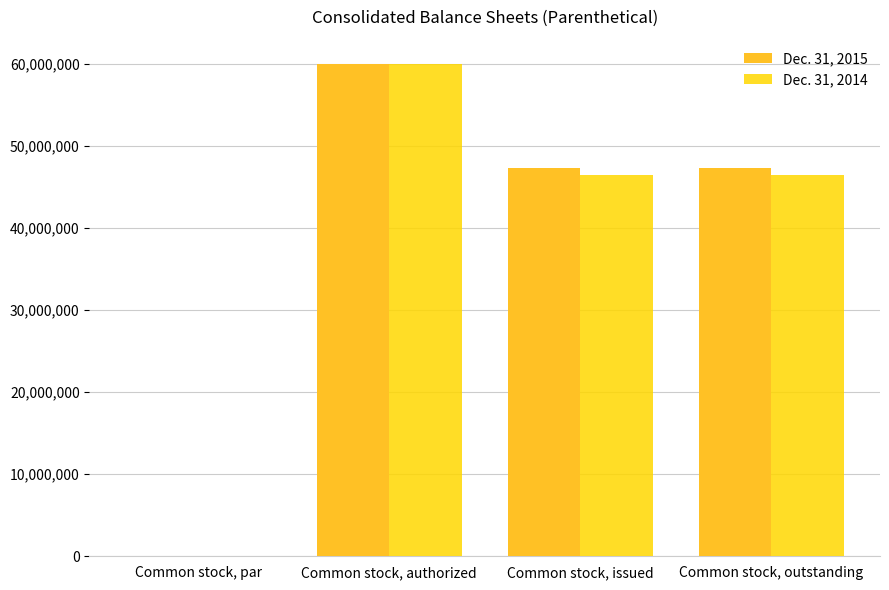

Is the value of Dec. 31, 2014 at Common stock, par greater than the value of Dec. 31, 2015 at Common stock, outstanding?

No